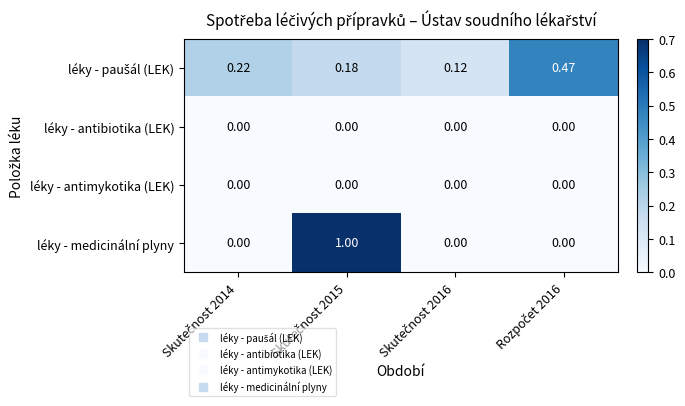

Which series has the widest spread of values?

léky - medicinální plyny